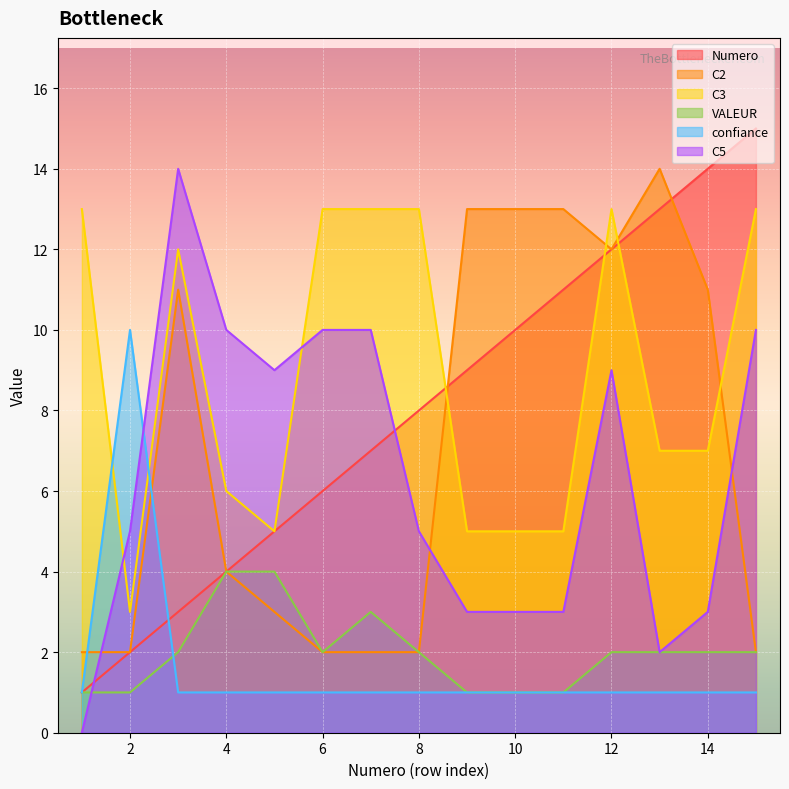

Count the VALEUR values in the range 1 to 2.

12